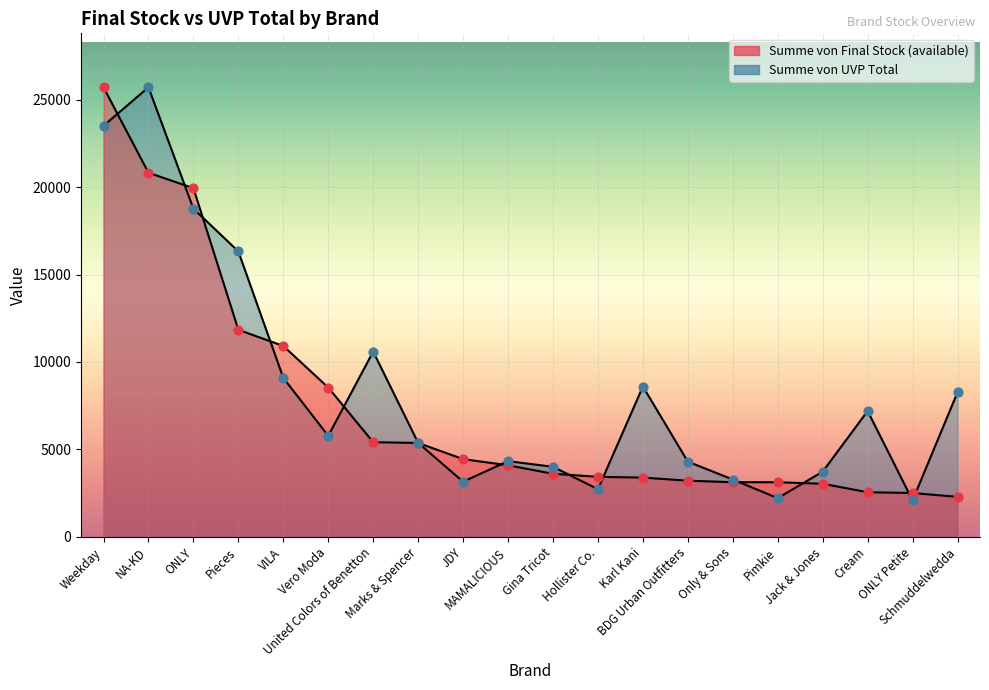

Which series has the largest total across all categories?

Summe von UVP Total